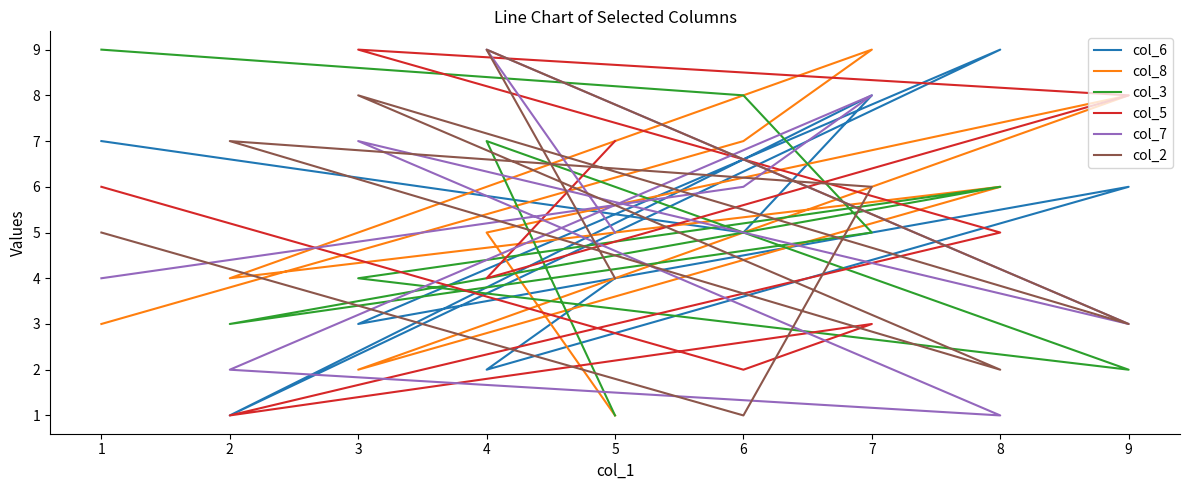

Where does the col_2 series first go above 5?

7